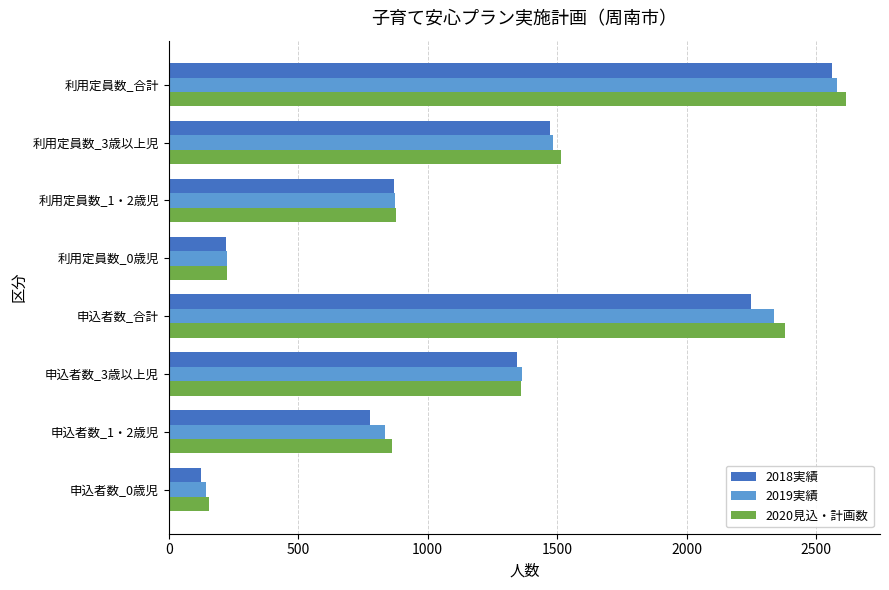

List the labels in order of 2018実績 value, largest first.

利用定員数_合計, 申込者数_合計, 利用定員数_3歳以上児, 申込者数_3歳以上児, 利用定員数_1・2歳児, 申込者数_1・2歳児, 利用定員数_0歳児, 申込者数_0歳児